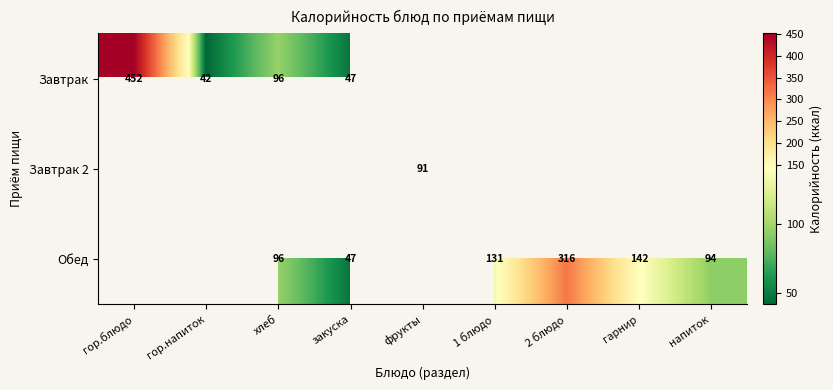

The value of Обед at гарнир is 248. True or false?

False